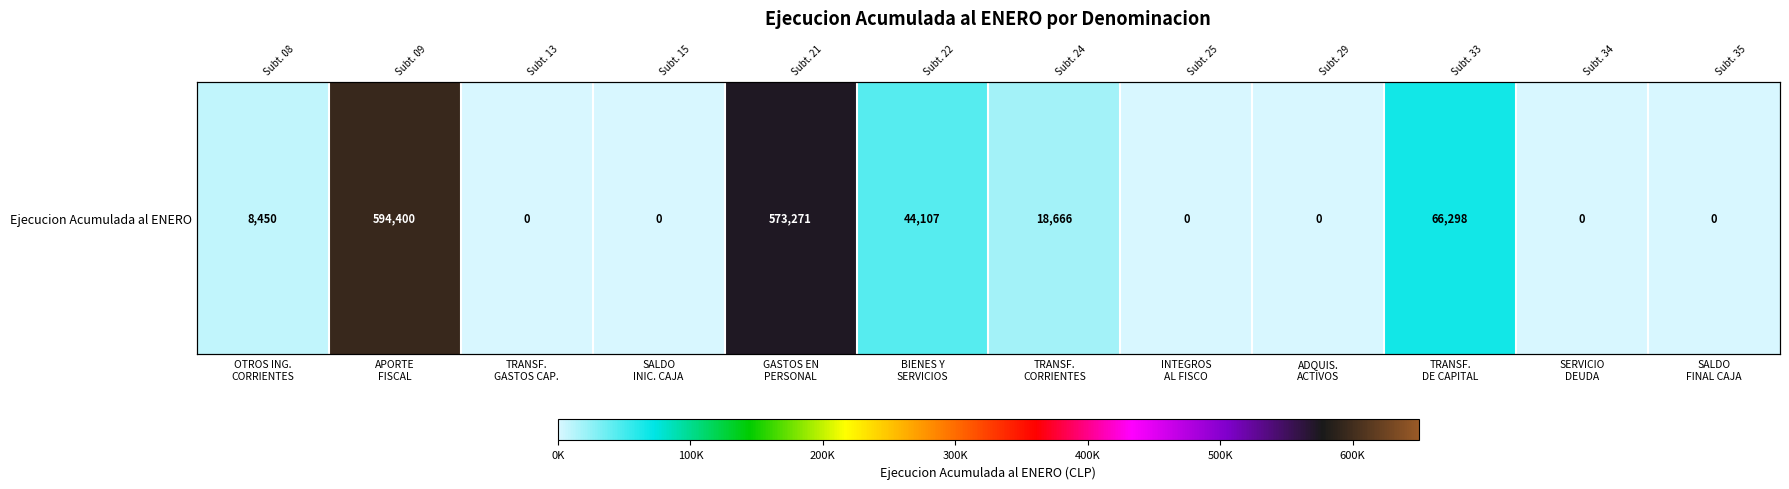

What is the difference between the maximum and second lowest values?

594400